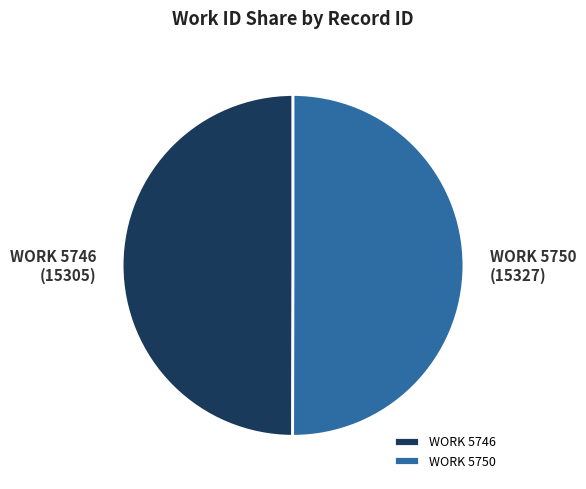

The WORK 5746 slice represents 50% of the pie. True or false?

True